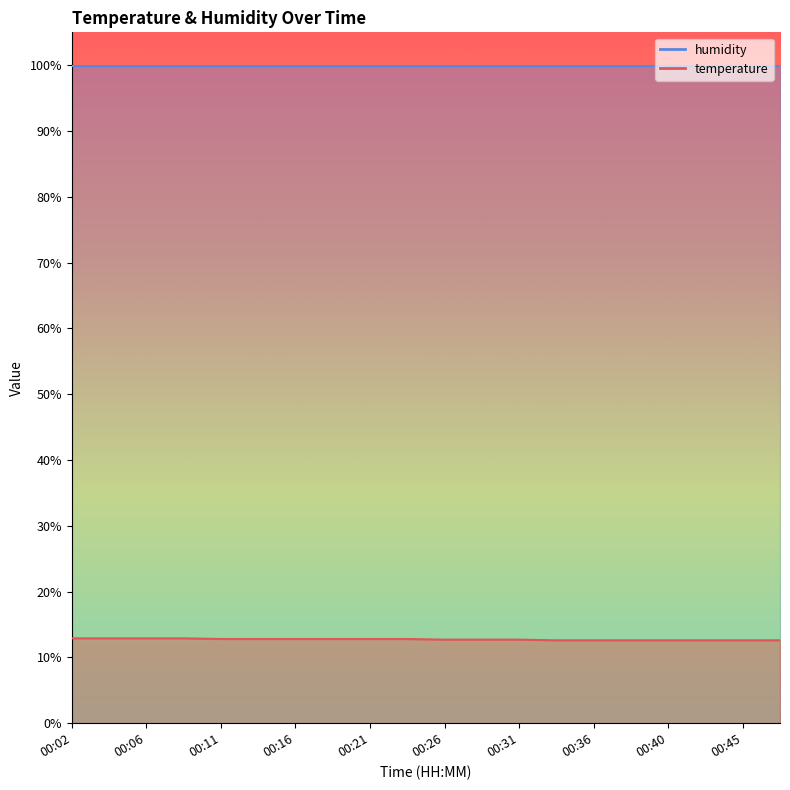

What is the smallest value displayed?

12.6